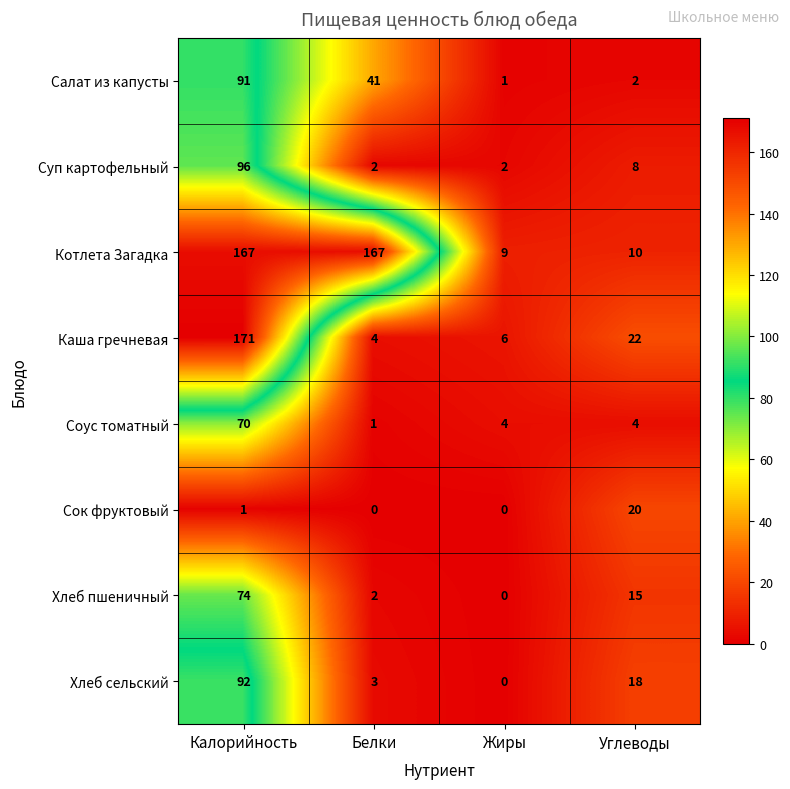

What is the difference between the second highest and minimum values in the Хлеб сельский series?

18